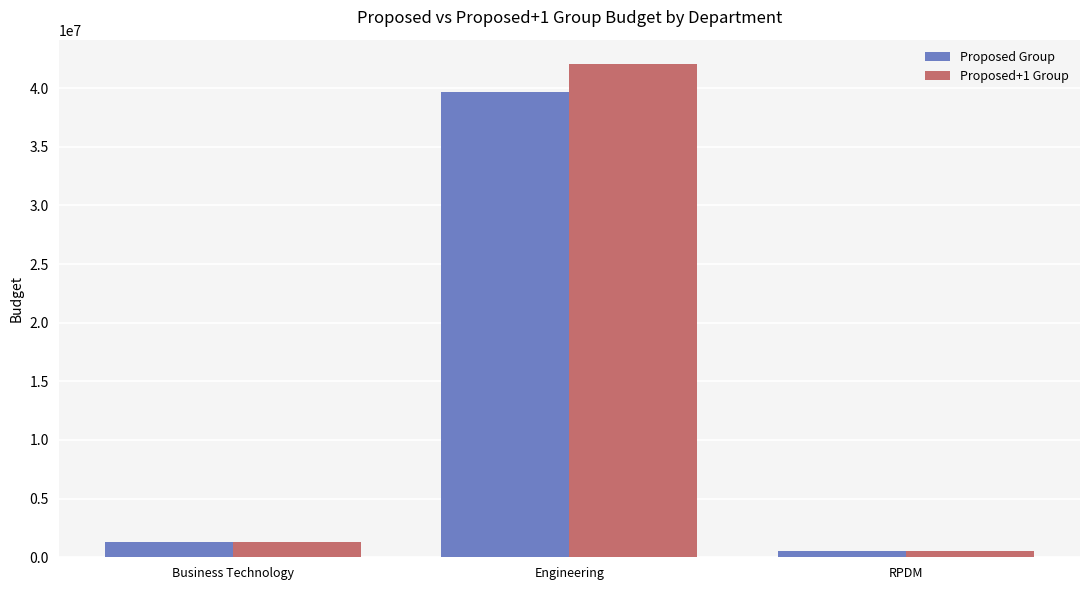

What is the greatest value displayed?

42021969